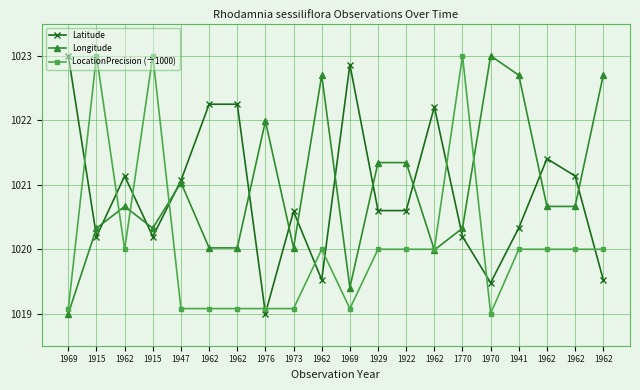

What is the difference between the Longitude values at 1962 and 1770?

2.4